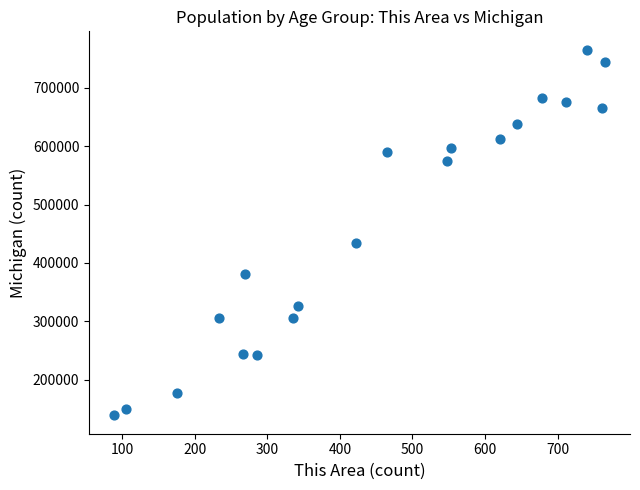

What is the range of Y values (max minus min)?

626968